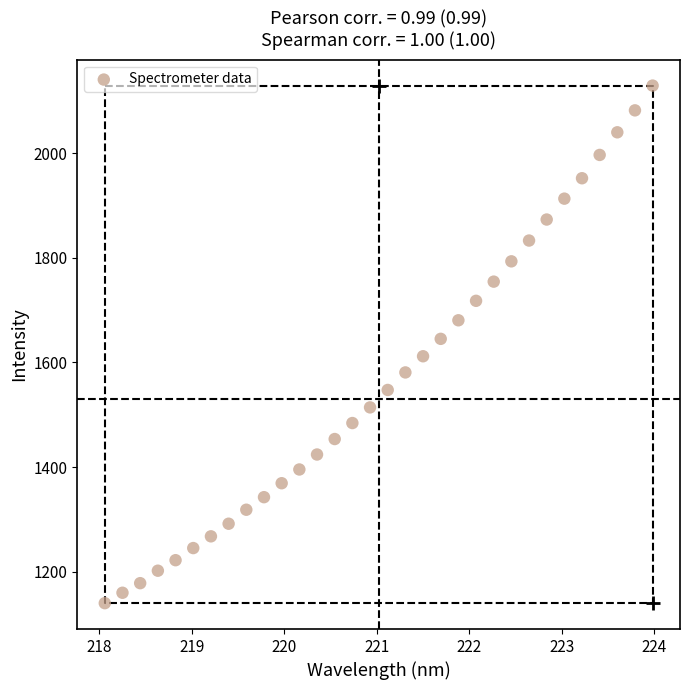

What Y value in the scatter plot is closest to 1634?

1645.1